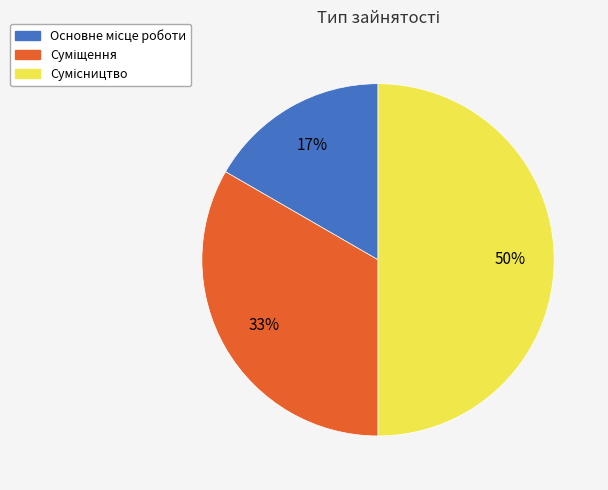

To the nearest percent, what is the difference between the largest and smallest slice percentages?

33%